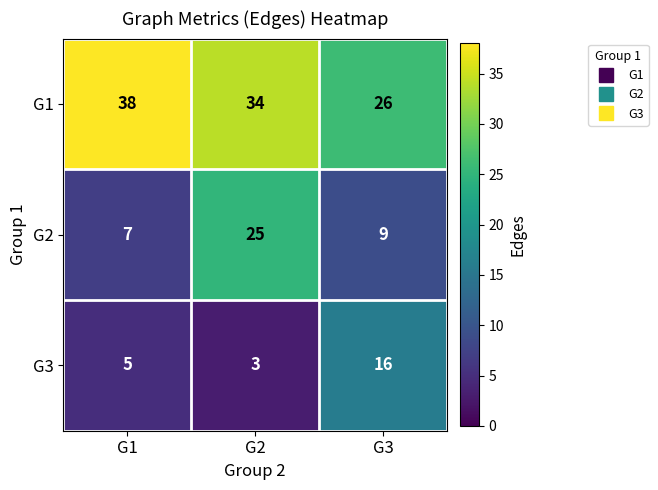

Where is G2 nearest to the value 16?

G3